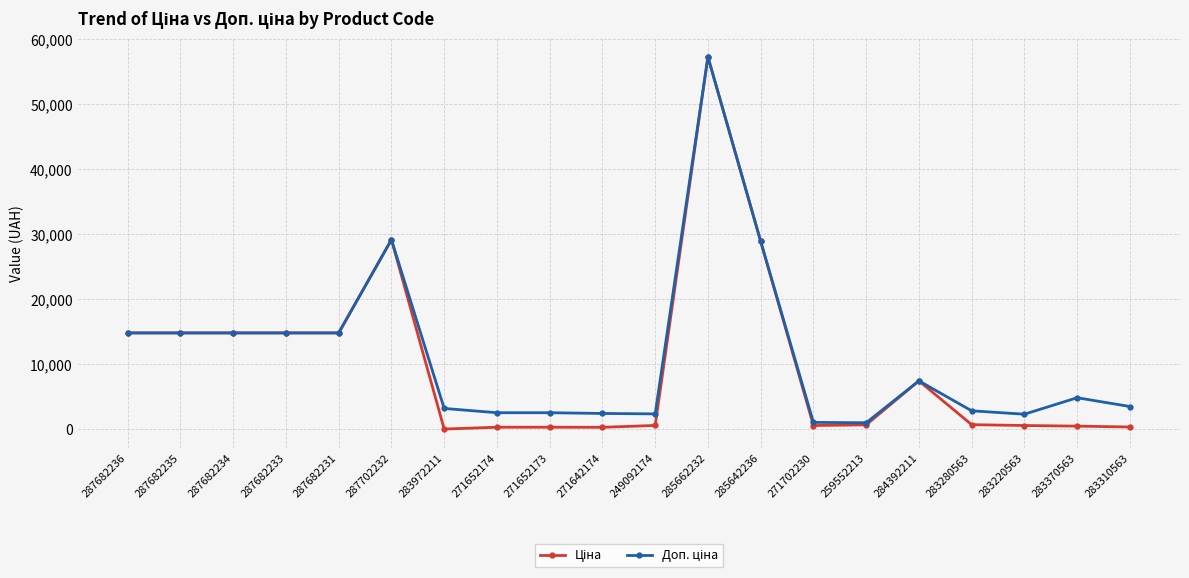

At how many categories does at least one series exceed 19643?

3